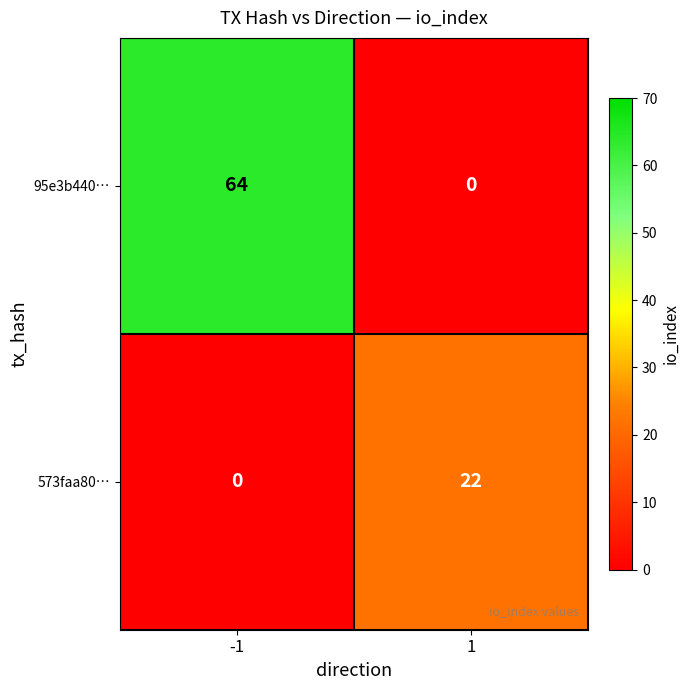

At which category is the sum across all series the highest?

-1